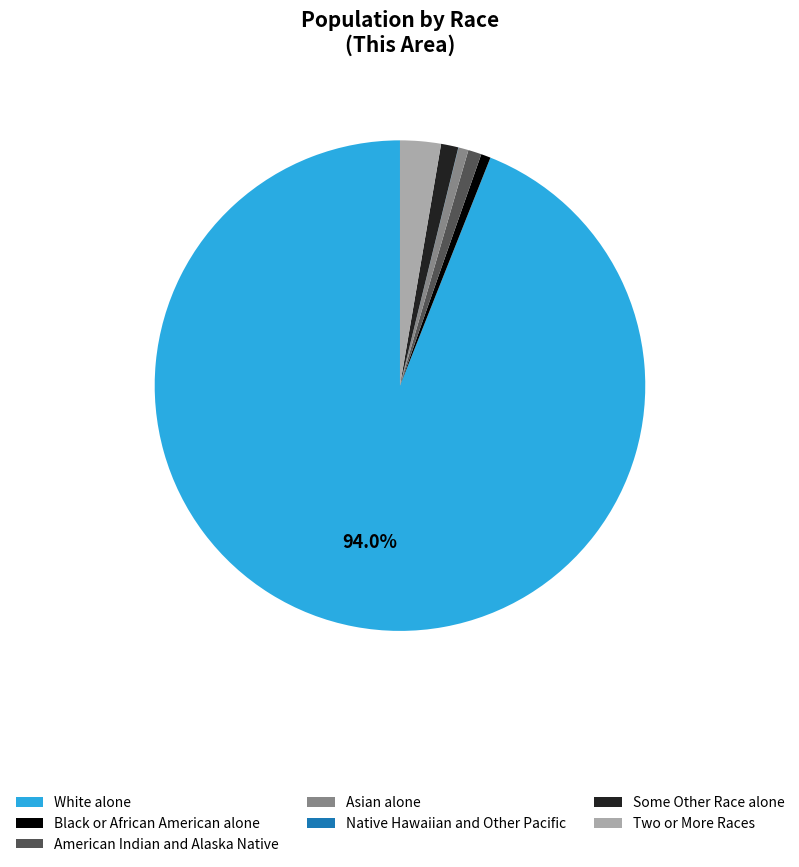

What percentage is the American Indian and Alaska Native slice, to the nearest percent?

1%